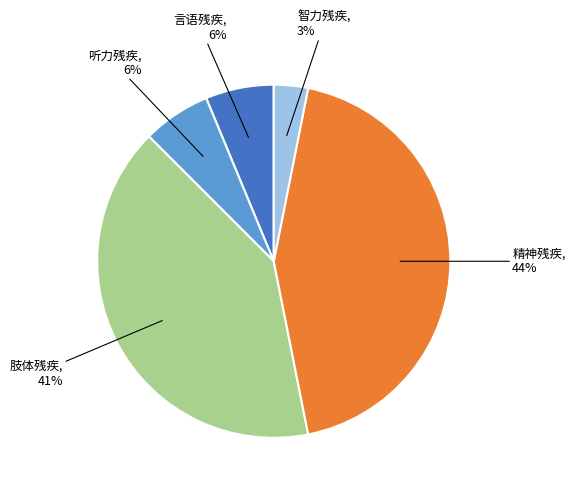

To the nearest percent, what is the average slice percentage?

20%